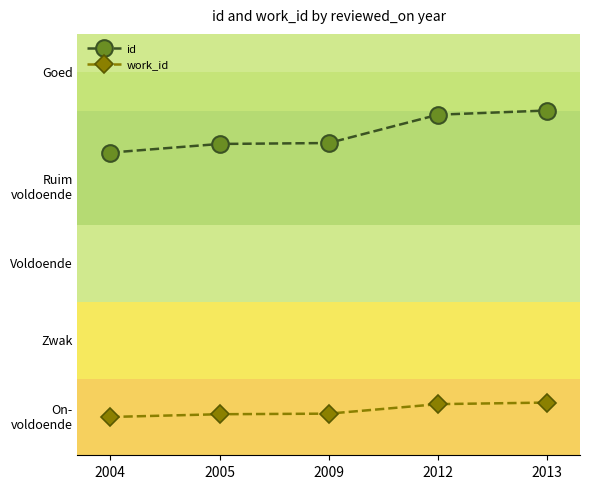

List the series in order of their peak value, lowest first.

work_id, id